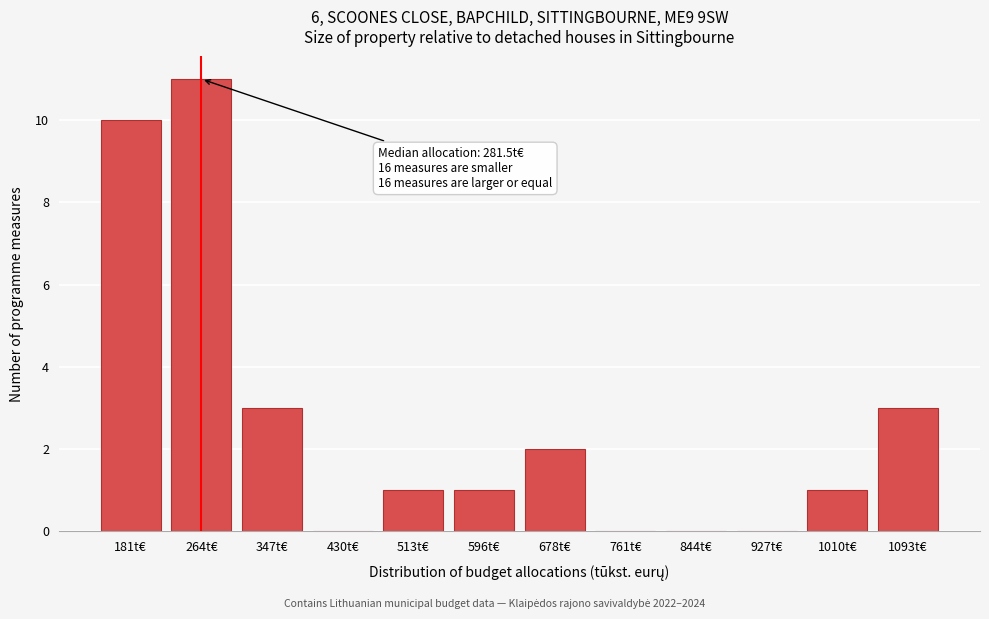

Reading right to left, transcribe all the data shown in this chart.

1093t€=3	1010t€=1	927t€=0	844t€=0	761t€=0	678t€=2	596t€=1	513t€=1	430t€=0	347t€=3	264t€=11	181t€=10